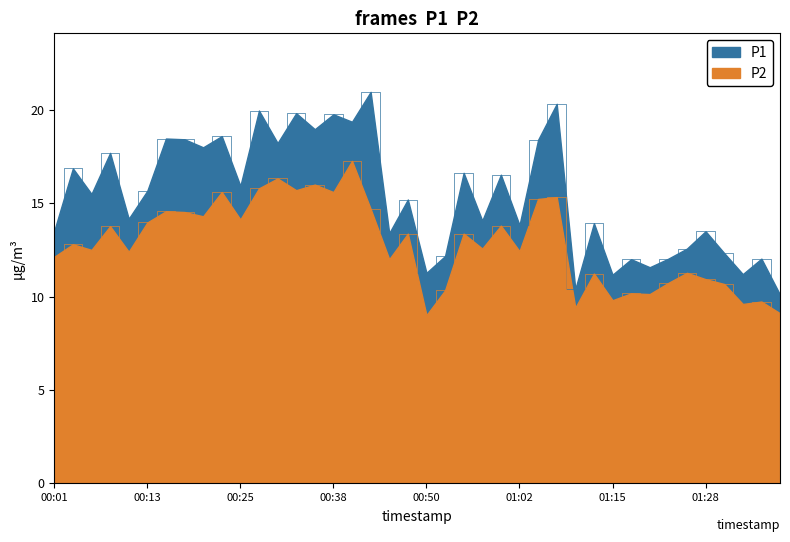

At which label is P1 closest to 15?

00:47